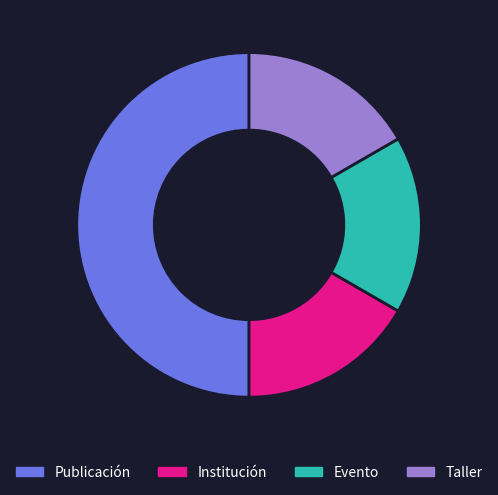

Does Taller account for over 50% of the chart?

No